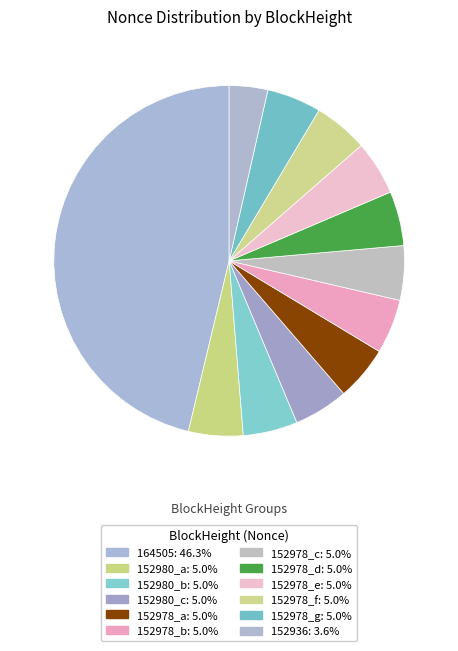

How many slices are in this pie chart?

12